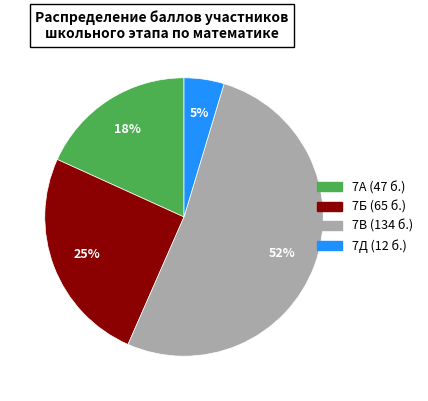

Does any single category account for the majority?

Yes